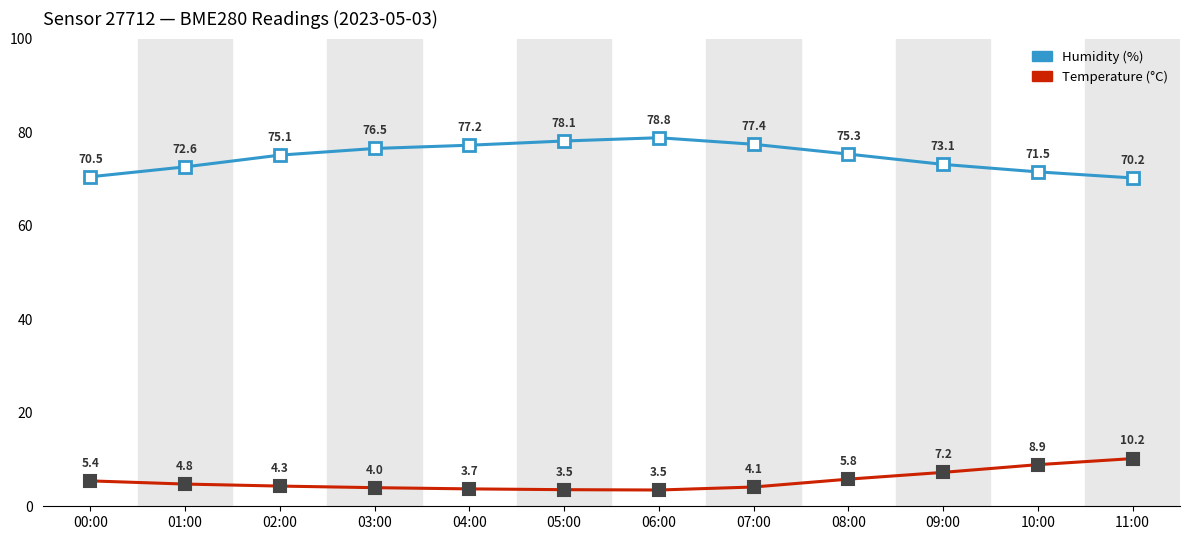

How many values in the Humidity (%) series are below 75?

5